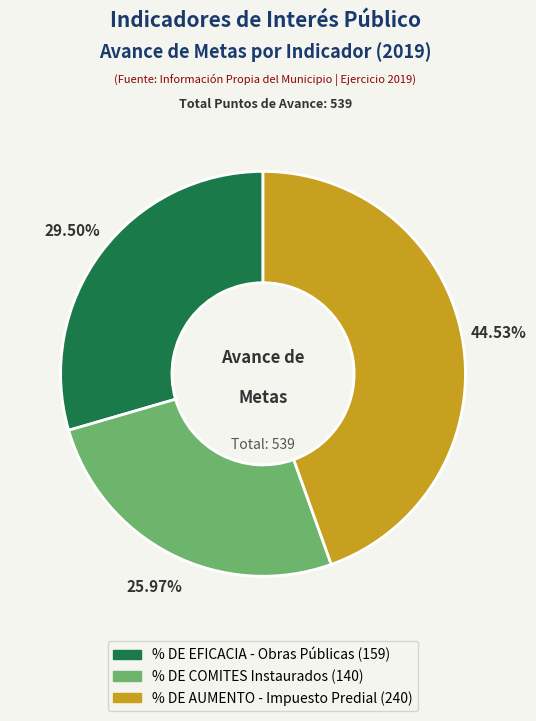

Is there any slice that represents more than half of the pie?

No